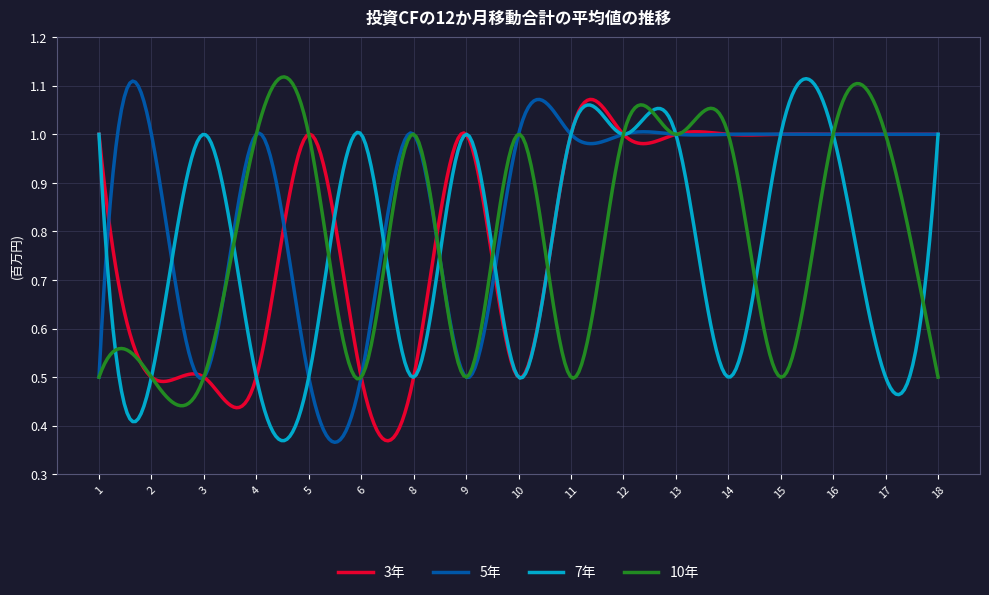

Which series has the largest total across all categories?

5年